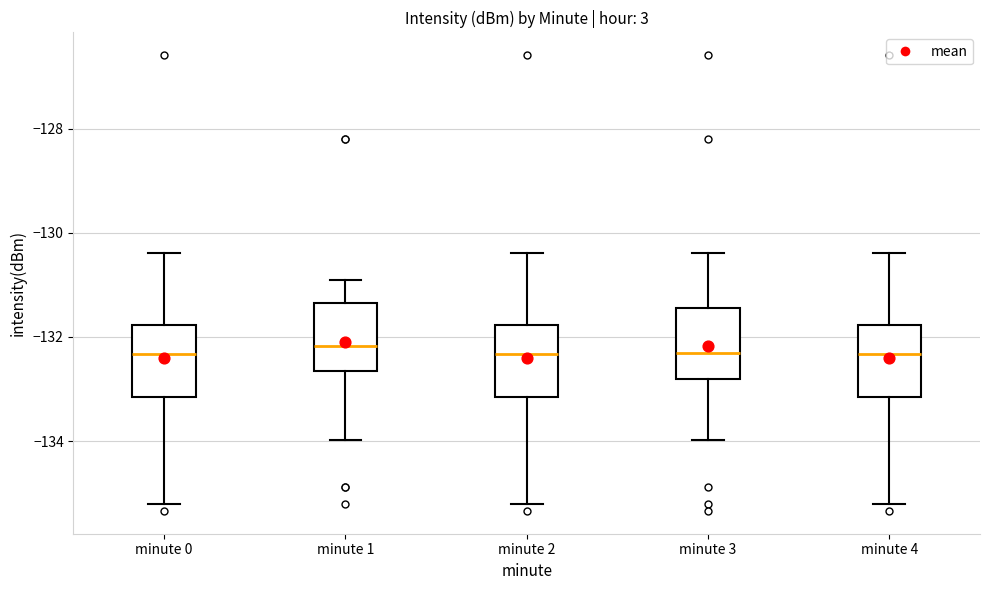

Where is the lower edge of the box for minute 2 on the y-axis? The values are not printed on the chart, so give them approximately, as read against the axis.

-133.2